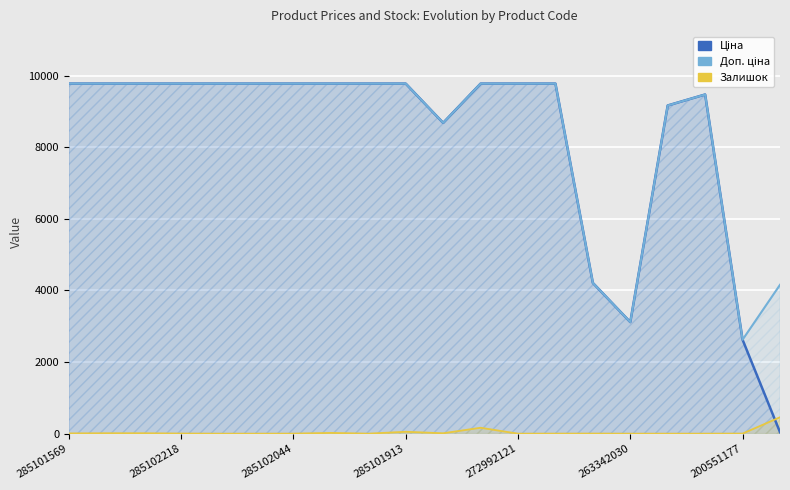

How many lines are shown in the chart?

3